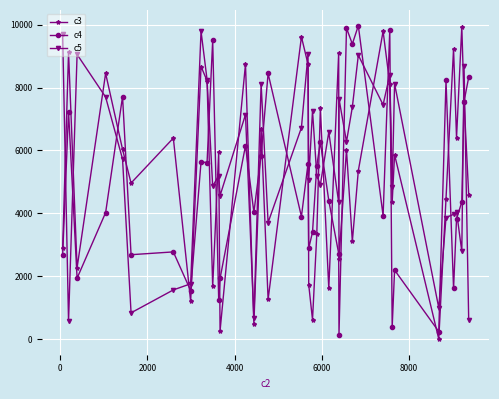

After their last crossing, which series has the higher values: c5 or c4?

c4